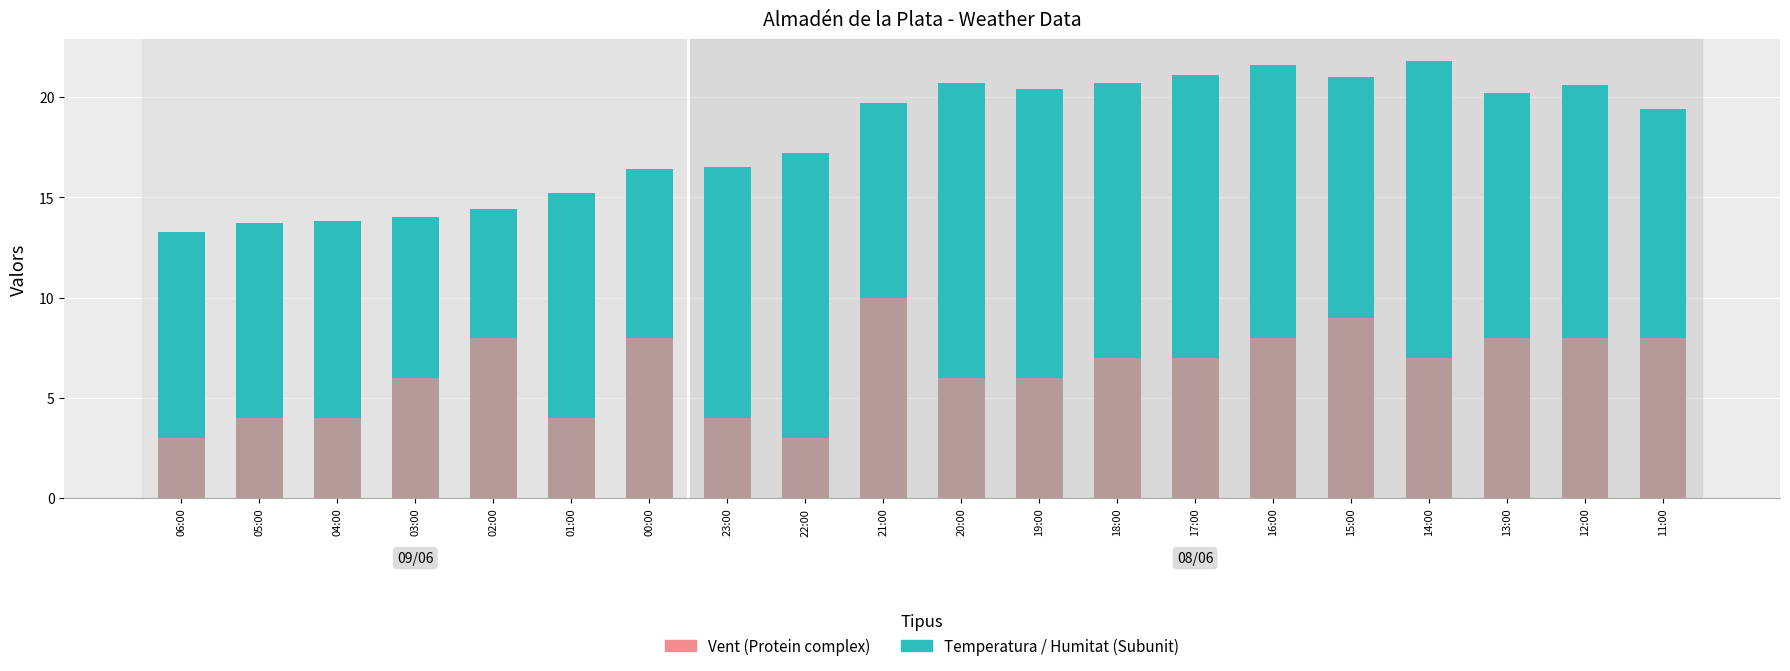

Is it true that Temperatura (C) equals 8.4 at 21:00?

False